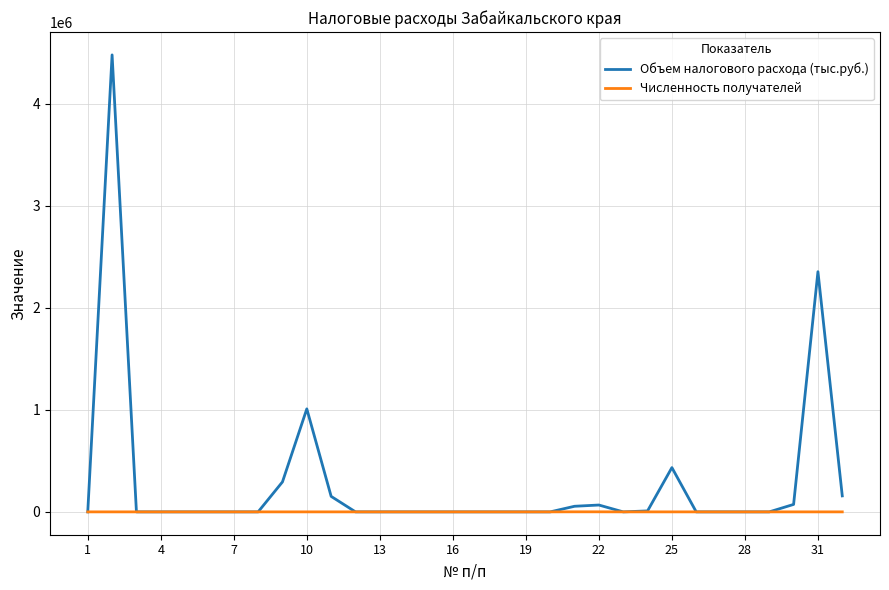

What is the maximum value shown in the chart?

4480232